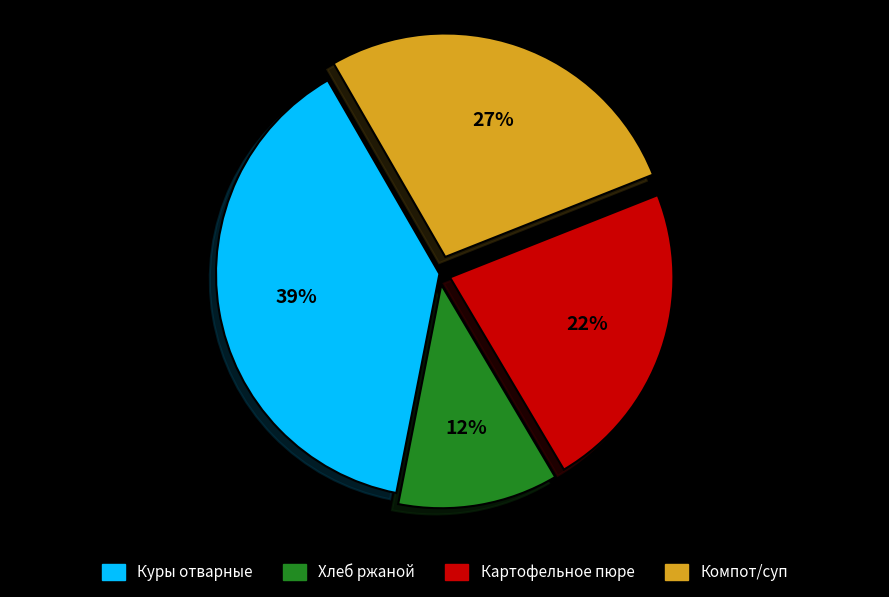

Is it true that Куры отварные is 46% of the pie?

False